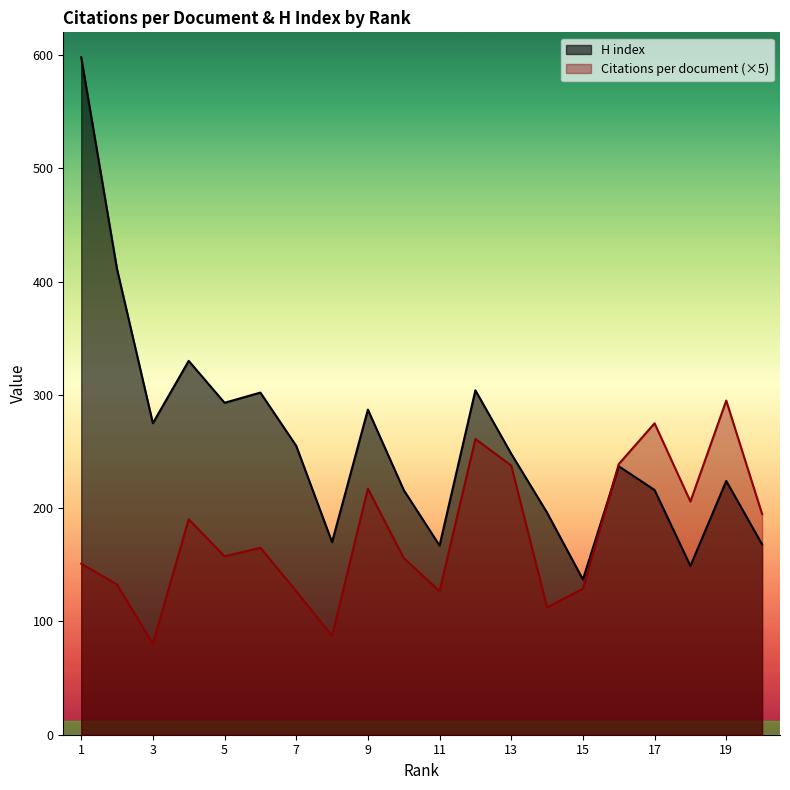

Which series changed the most between 7 and 15?

H index